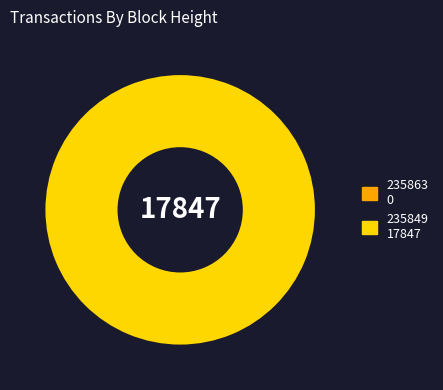

To the nearest percent, what is the combined percentage of 235863 and 235849?

100%